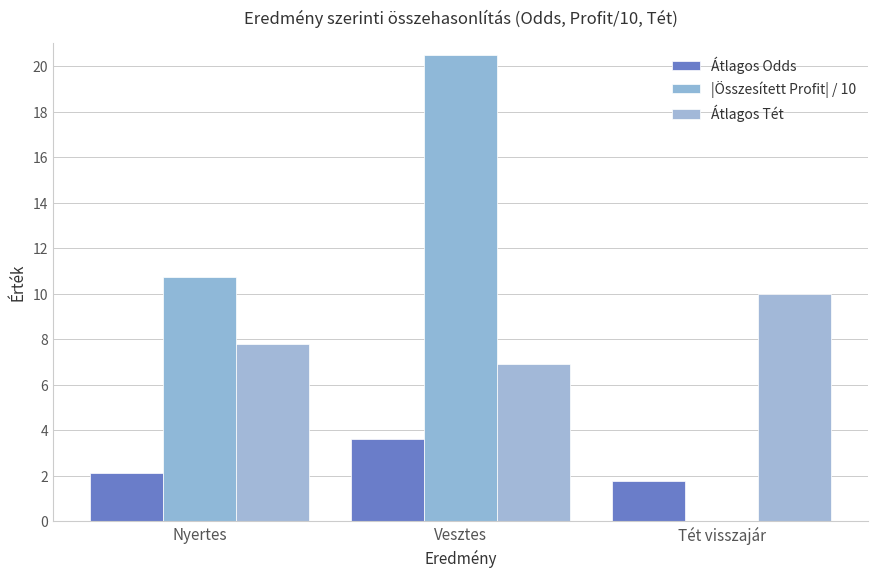

Reading left to right, list all the values displayed in this chart.

Átlagos Odds: Nyertes=2.1	Vesztes=3.6	Tét visszajár=1.8
|Összesített Profit| / 10: Nyertes=10.7	Vesztes=20.5	Tét visszajár=0.0
Átlagos Tét: Nyertes=7.8	Vesztes=6.9	Tét visszajár=10.0